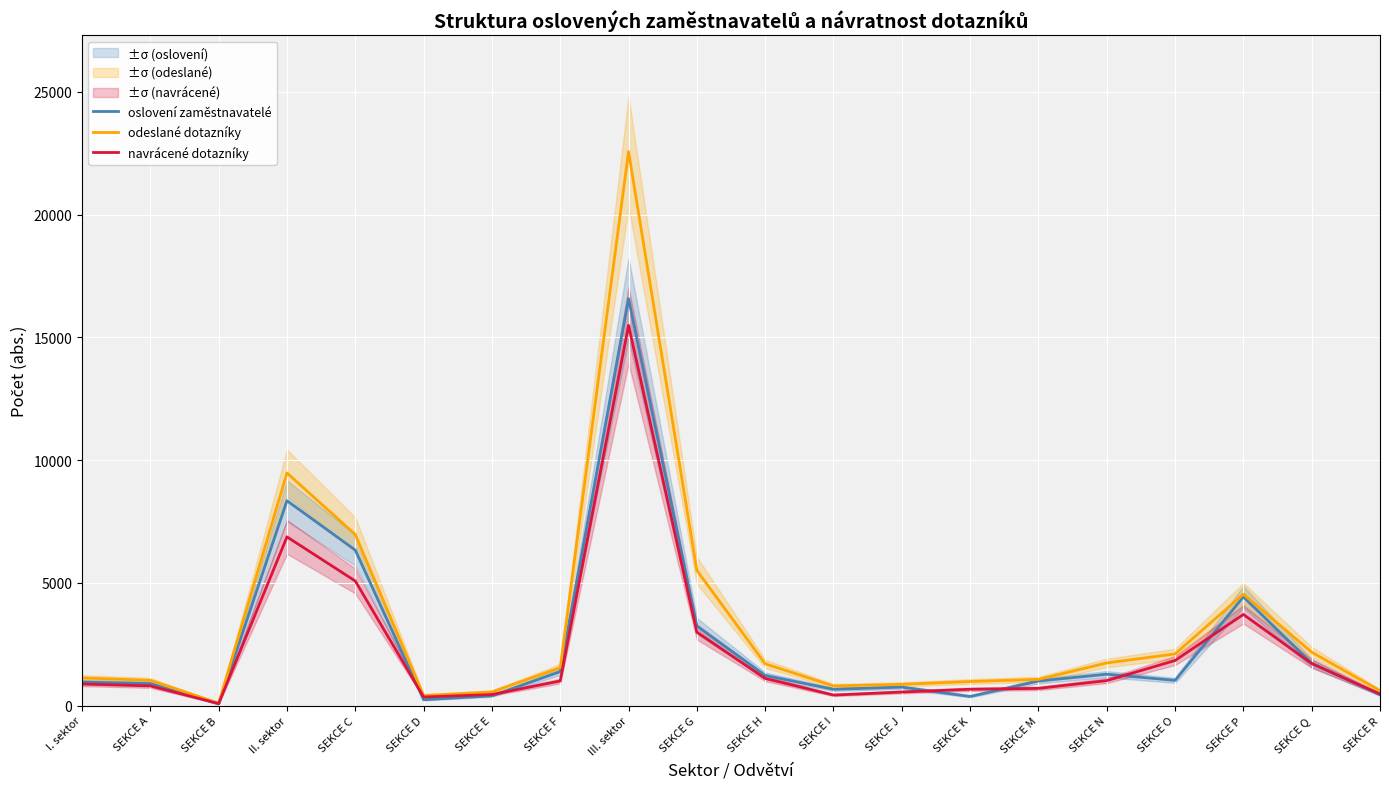

The navrácené dotazníky series shows 1709 at SEKCE Q. True or false?

True